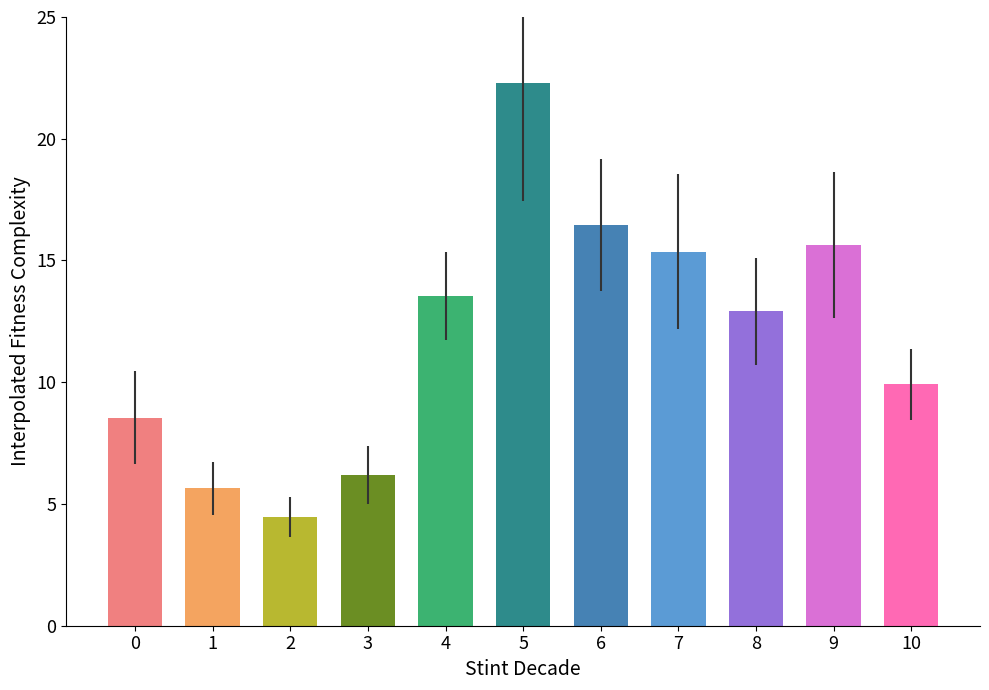

List the labels in order of value, smallest first.

2, 1, 3, 0, 10, 8, 4, 7, 9, 6, 5